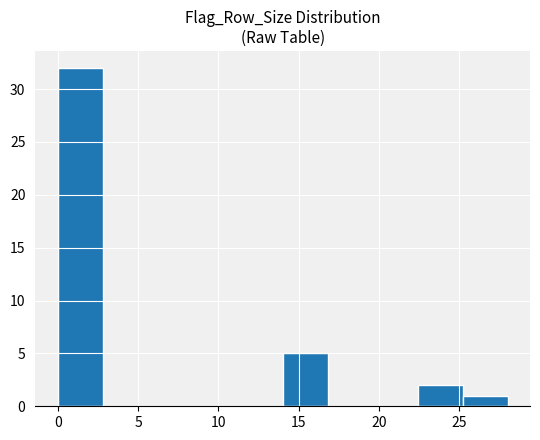

What is the height of the bar covering 22.4 to 25.2 on the x-axis? Neither the bar edges nor the heights are printed on the chart, so give them approximately, as read against the axes.

2